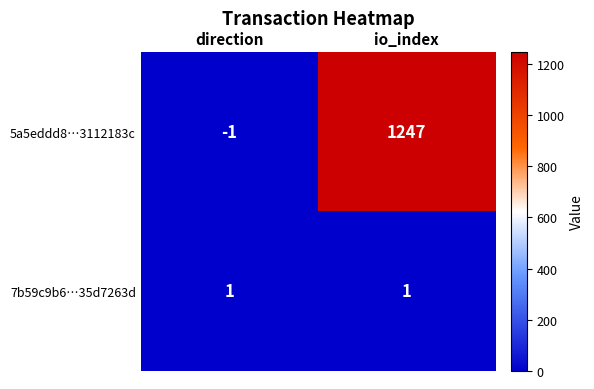

At which category does the chart reach its peak across all series?

io_index